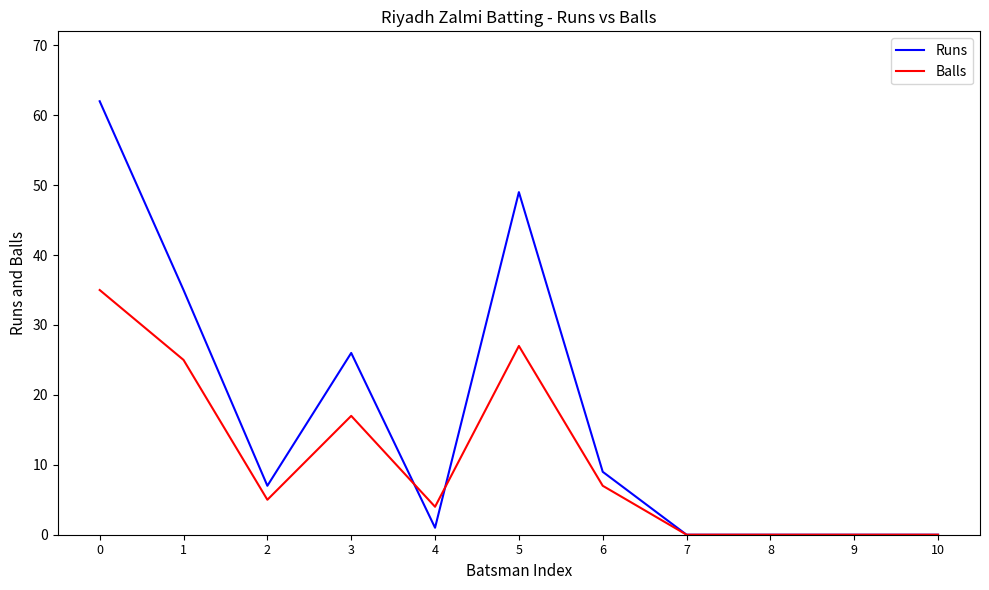

Rank the series by their maximum value, from highest to lowest.

Runs, Balls